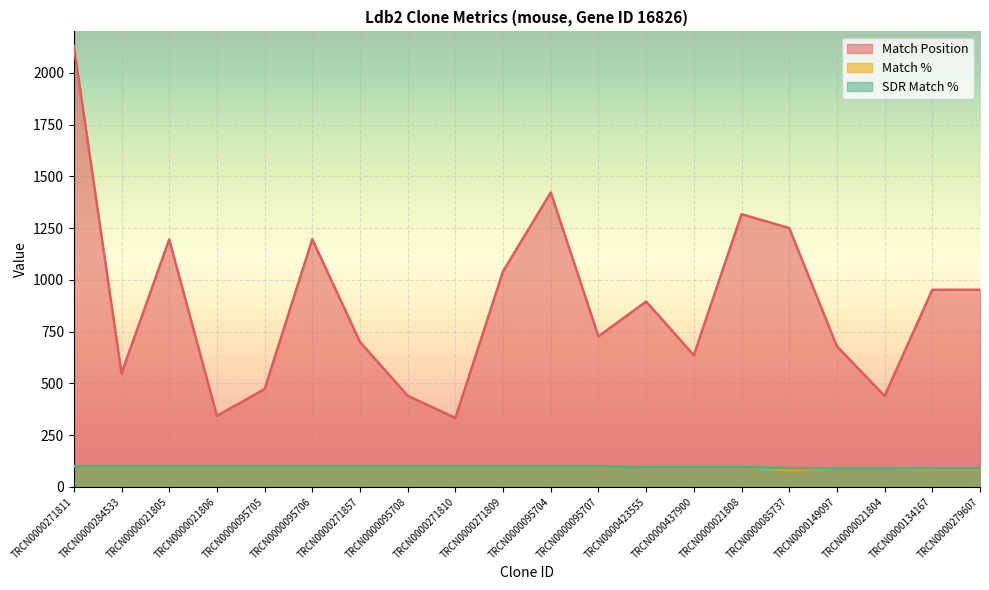

What is the average value of the Match % series?

96